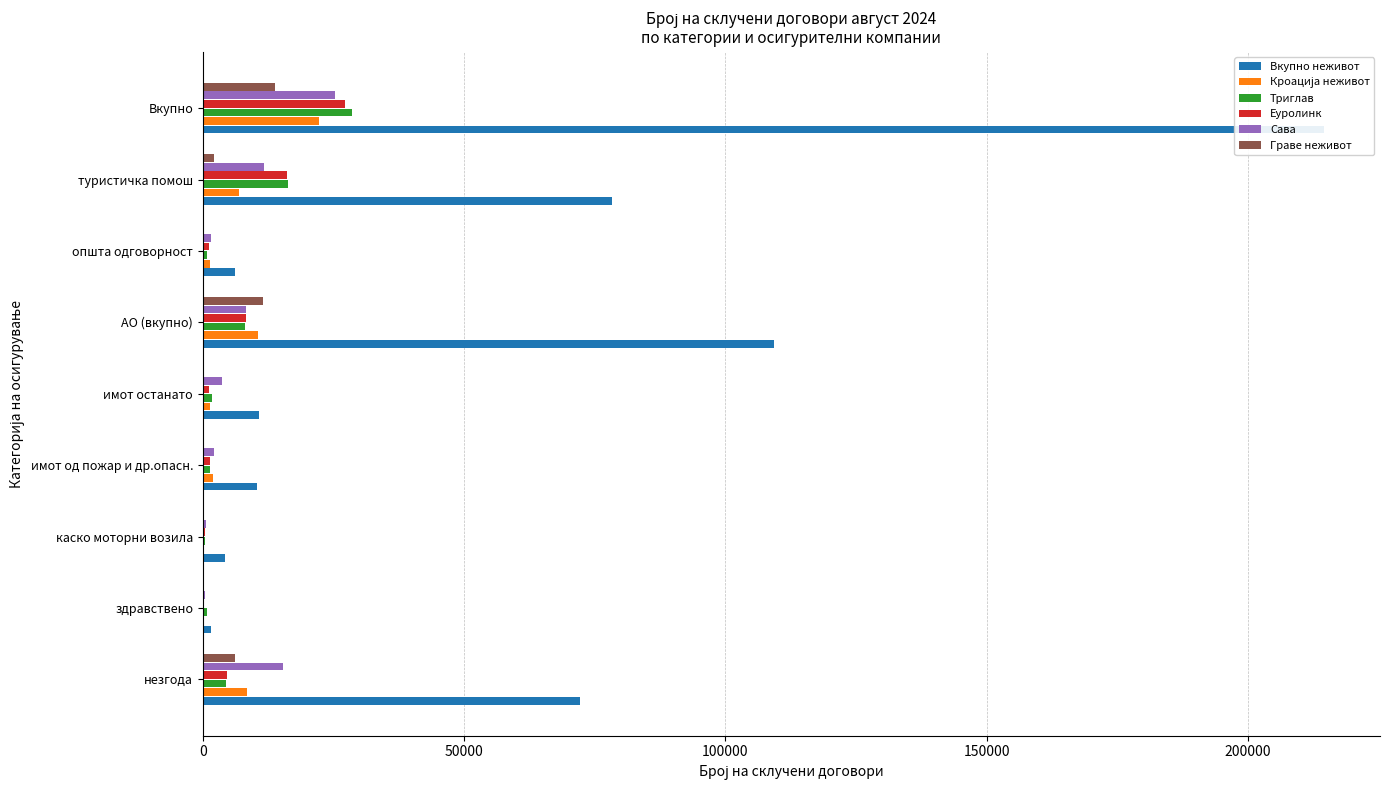

Is the value of Триглав at имот од пожар и др.опасн. greater than the value of Вкупно неживот at општа одговорност?

No